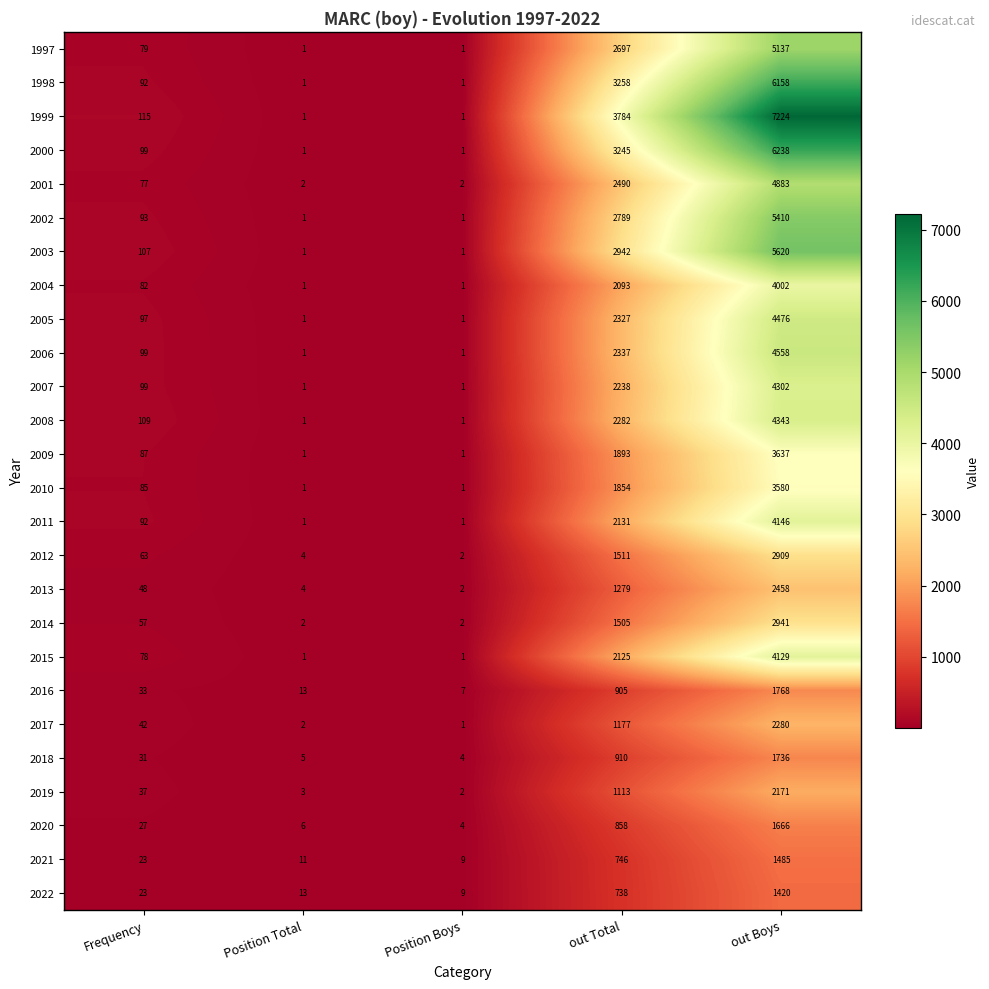

How many series are shown in this chart?

26